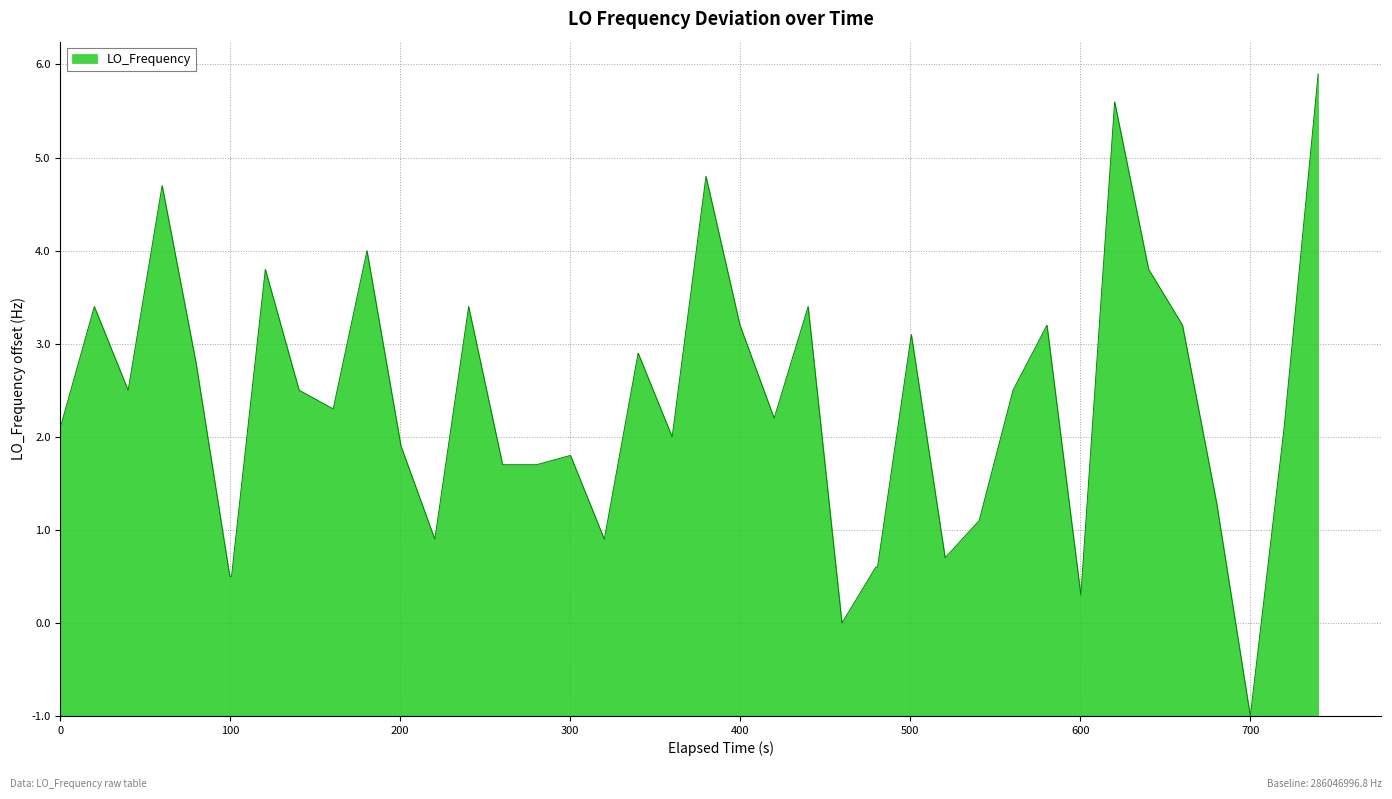

Does the chart display data point markers on the line(s)?

No